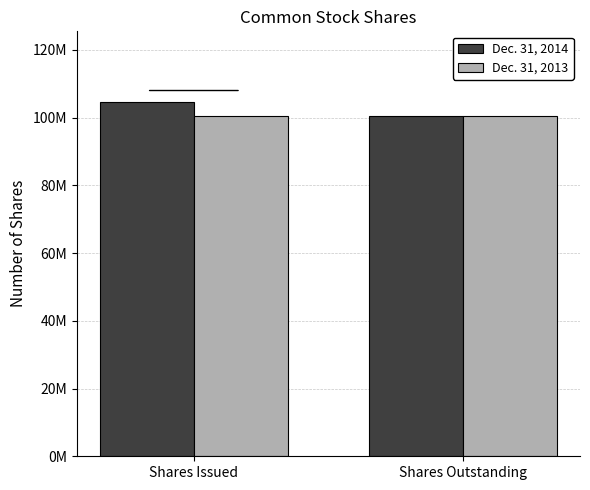

What is the approximate value of Dec. 31, 2014 at Shares Outstanding, to the nearest 50?

100560000